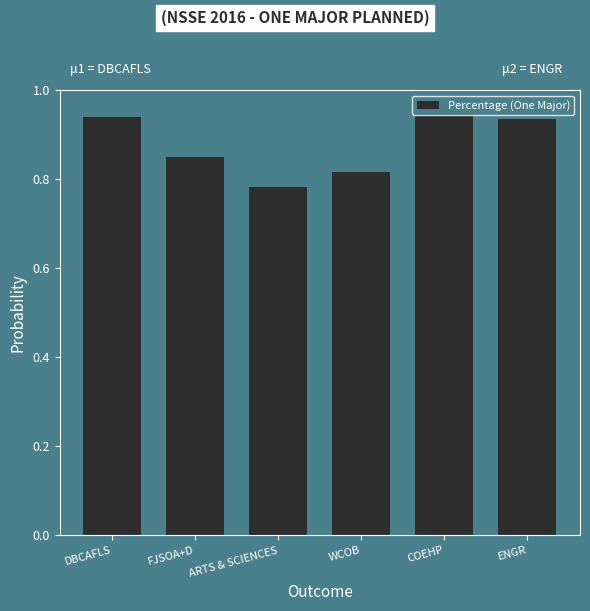

Are the bars horizontal?

No